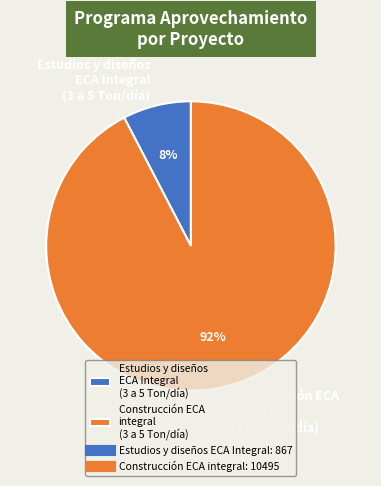

Between Construcción ECA integral (3 a 5 Ton/día) and Estudios y diseños ECA Integral (3 a 5 Ton/día), which is larger?

Construcción ECA integral (3 a 5 Ton/día)